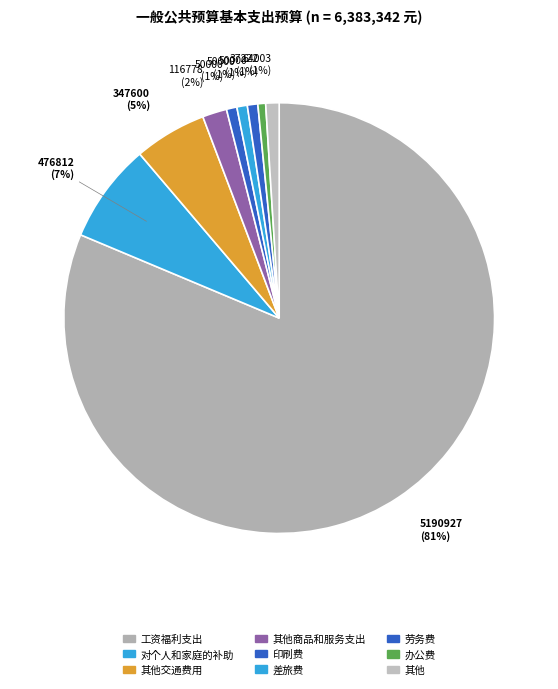

How many segments does this pie chart have?

9